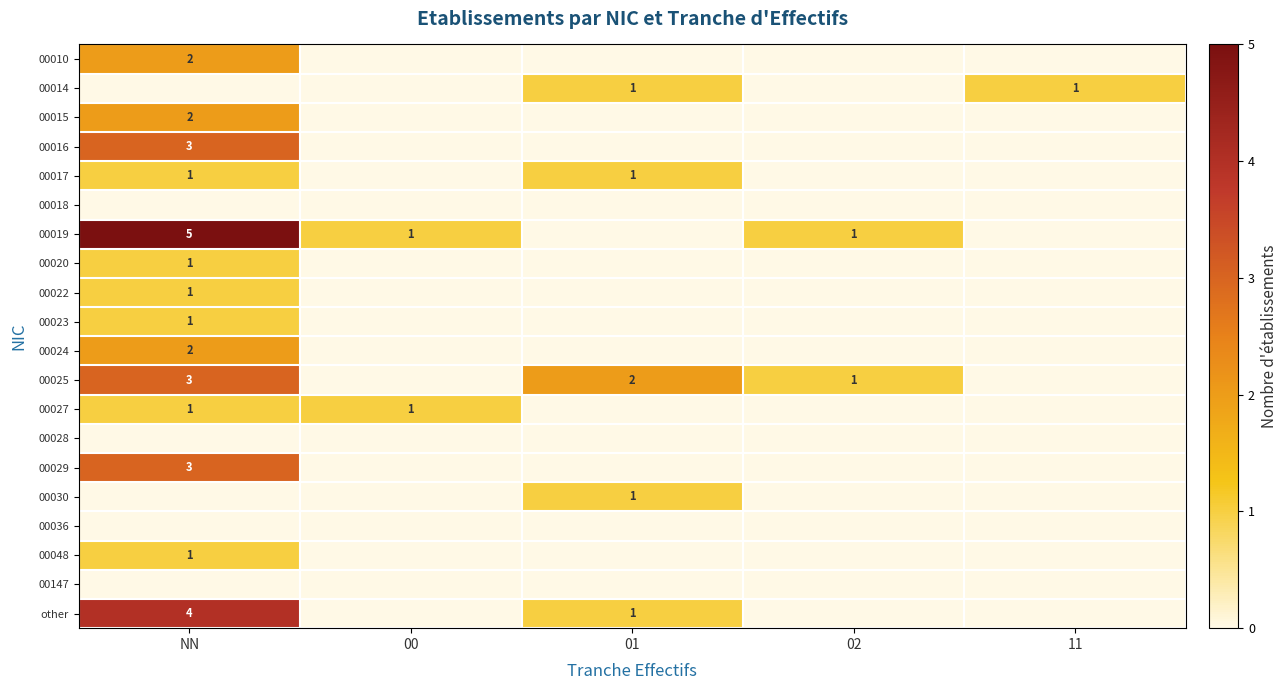

The 00025 series shows 1 at 02. True or false?

True